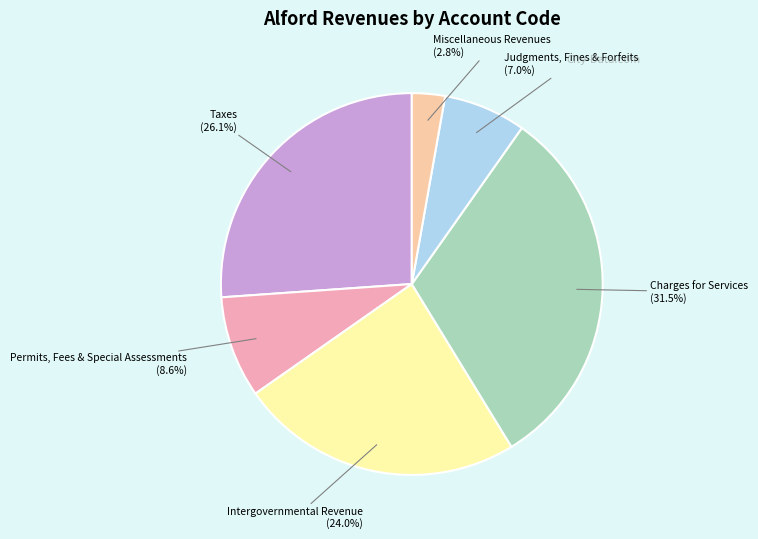

What is the largest slice in the pie chart?

Charges for Services